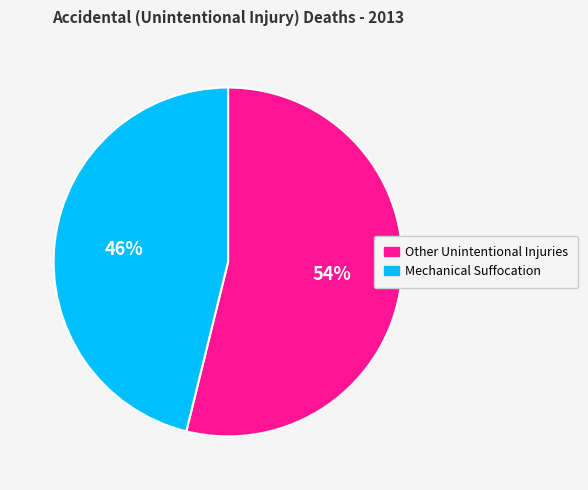

Does Other Unintentional Injuries represent more than half of the total?

Yes